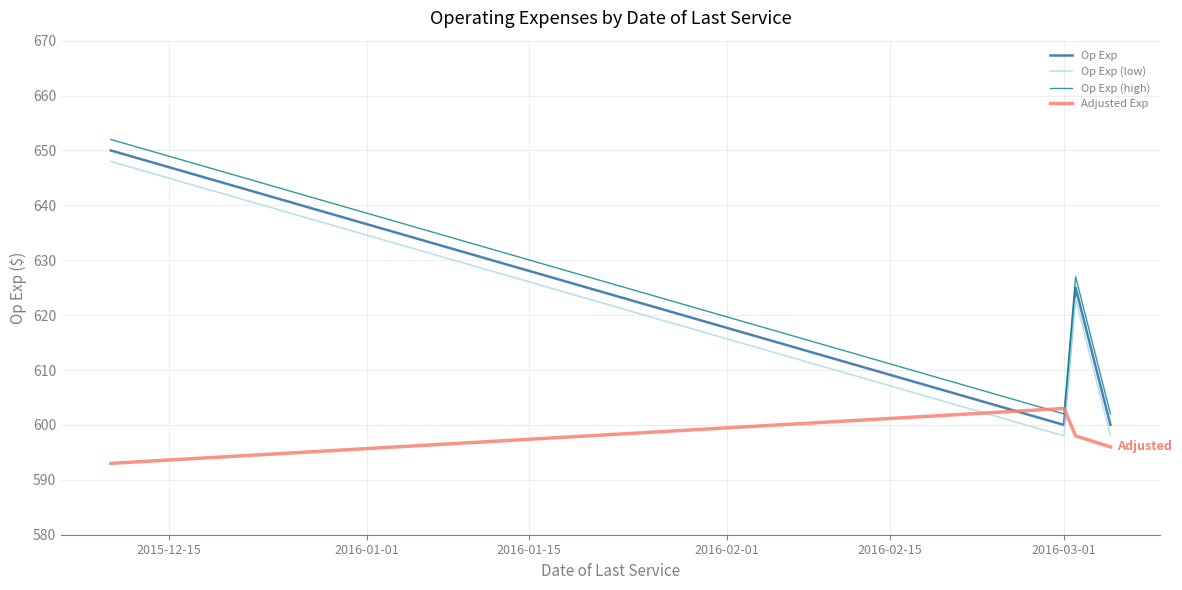

How many times do Adjusted Exp and Op Exp (high) cross each other?

2